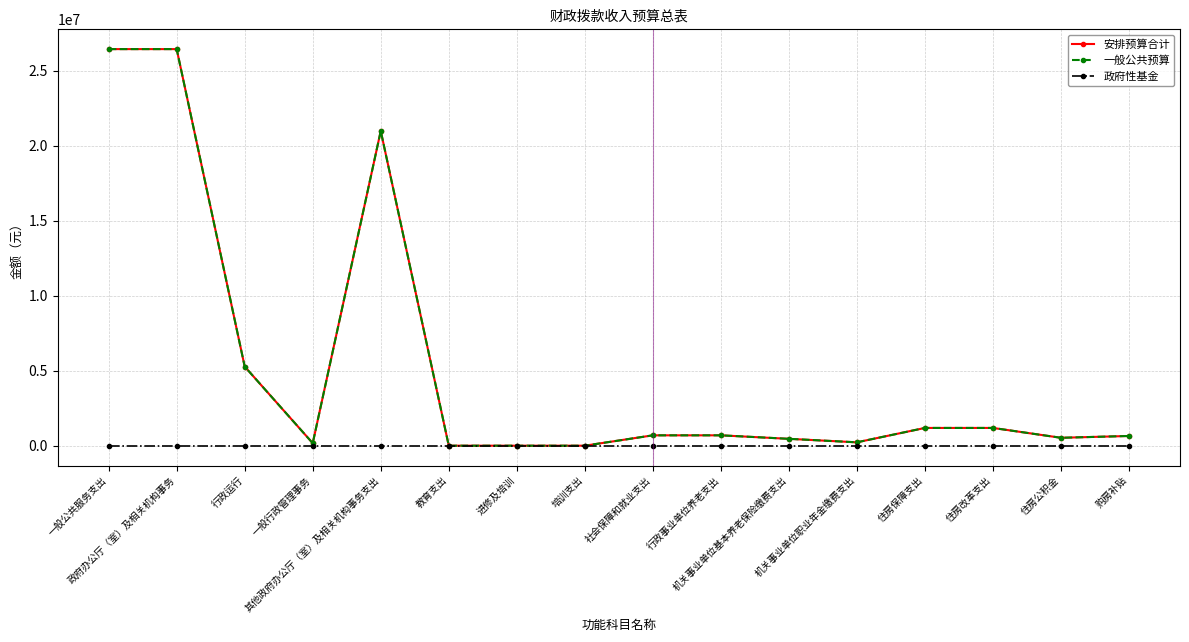

In 安排预算合计, how many points are higher than both neighbors (excluding endpoints)?

1